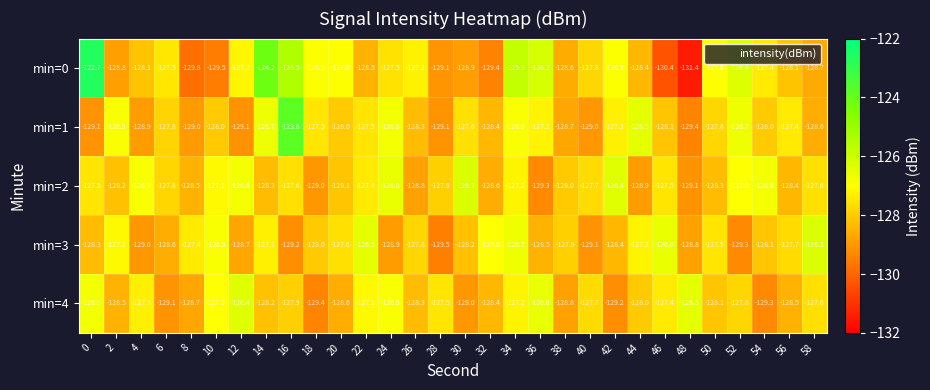

What is the difference between the second highest and minimum values in the min=3 series?

3.0